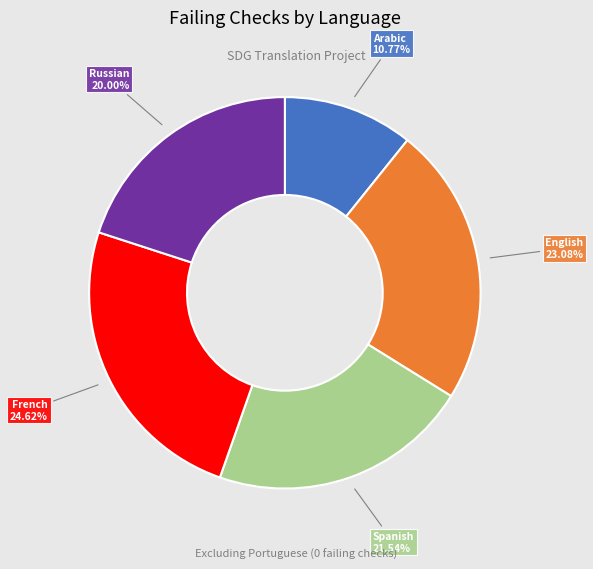

Does any single category account for the majority?

No